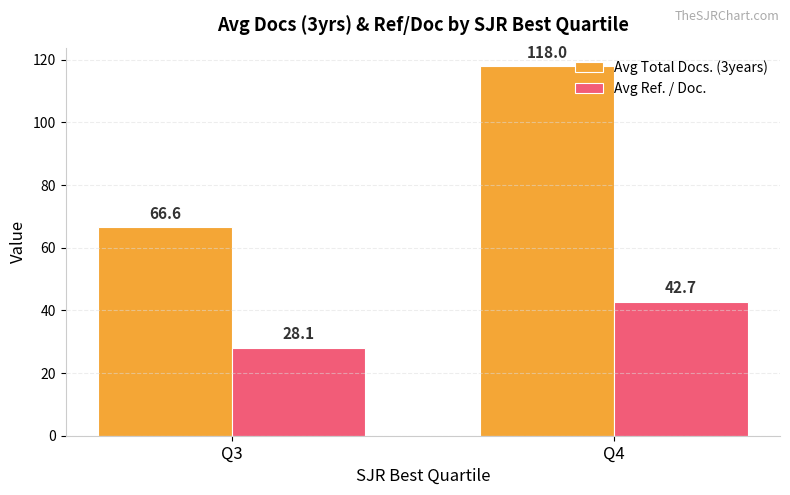

How many categories are shown in the chart?

2